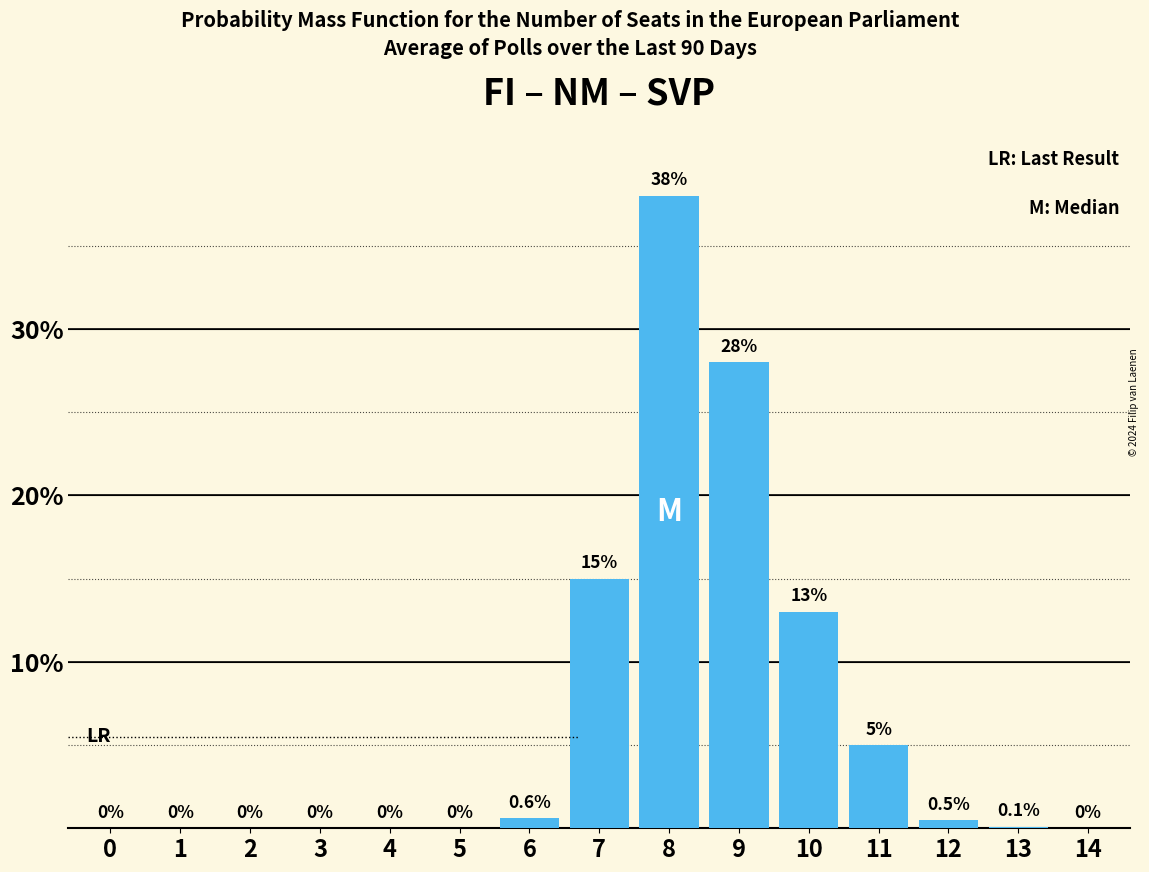

Reading left to right, extract all data points from this chart.

0=0.0	1=0.0	2=0.0	3=0.0	4=0.0	5=0.0	6=0.6	7=15.0	8=38.0	9=28.0	10=13.0	11=5.0	12=0.5	13=0.1	14=0.0